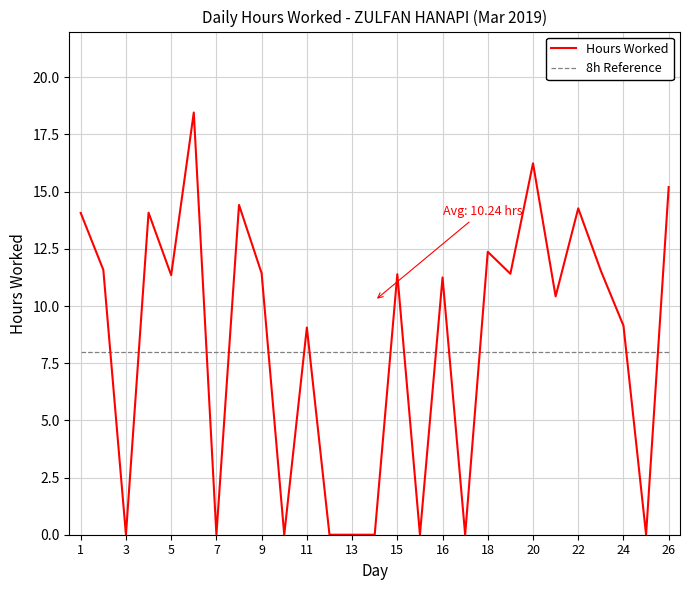

Which series has the largest range (max minus min)?

Hours Worked